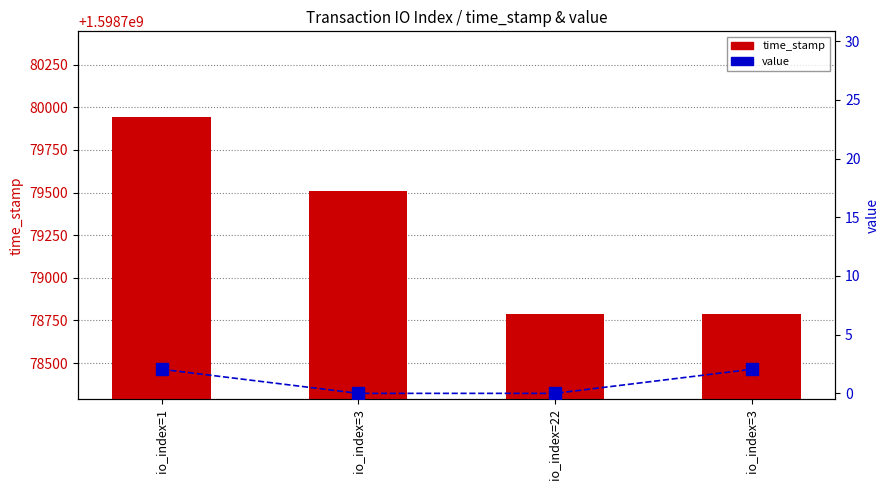

What is the difference between the time_stamp values at io_index=3 and io_index=22?

722.0